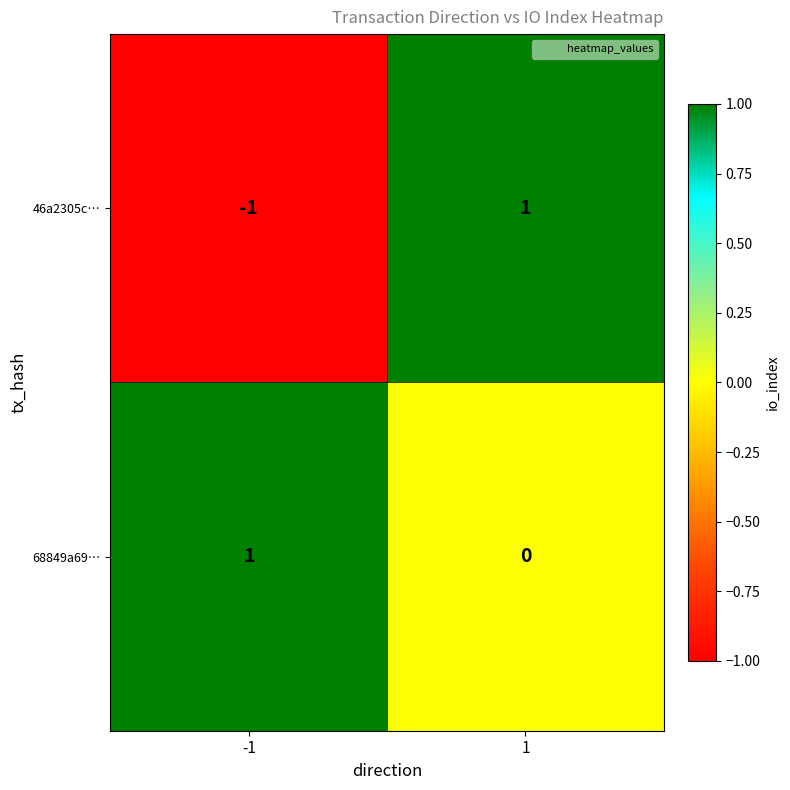

Reading left to right, transcribe all the data shown in this chart.

46a2305c…: -1=-1	1=1
68849a69…: -1=1	1=0